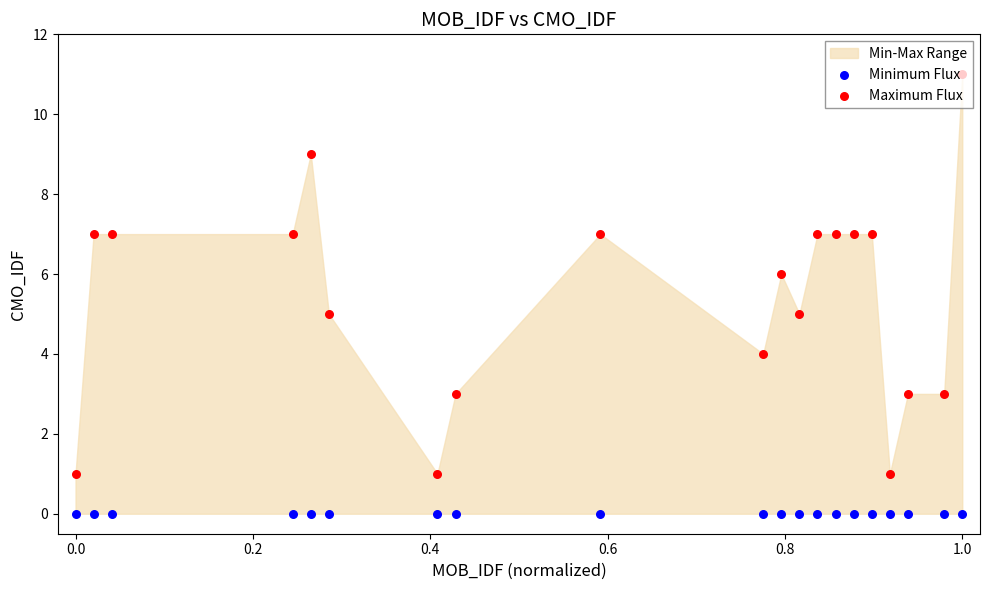

Which series has the widest spread of Y values?

Maximum Flux